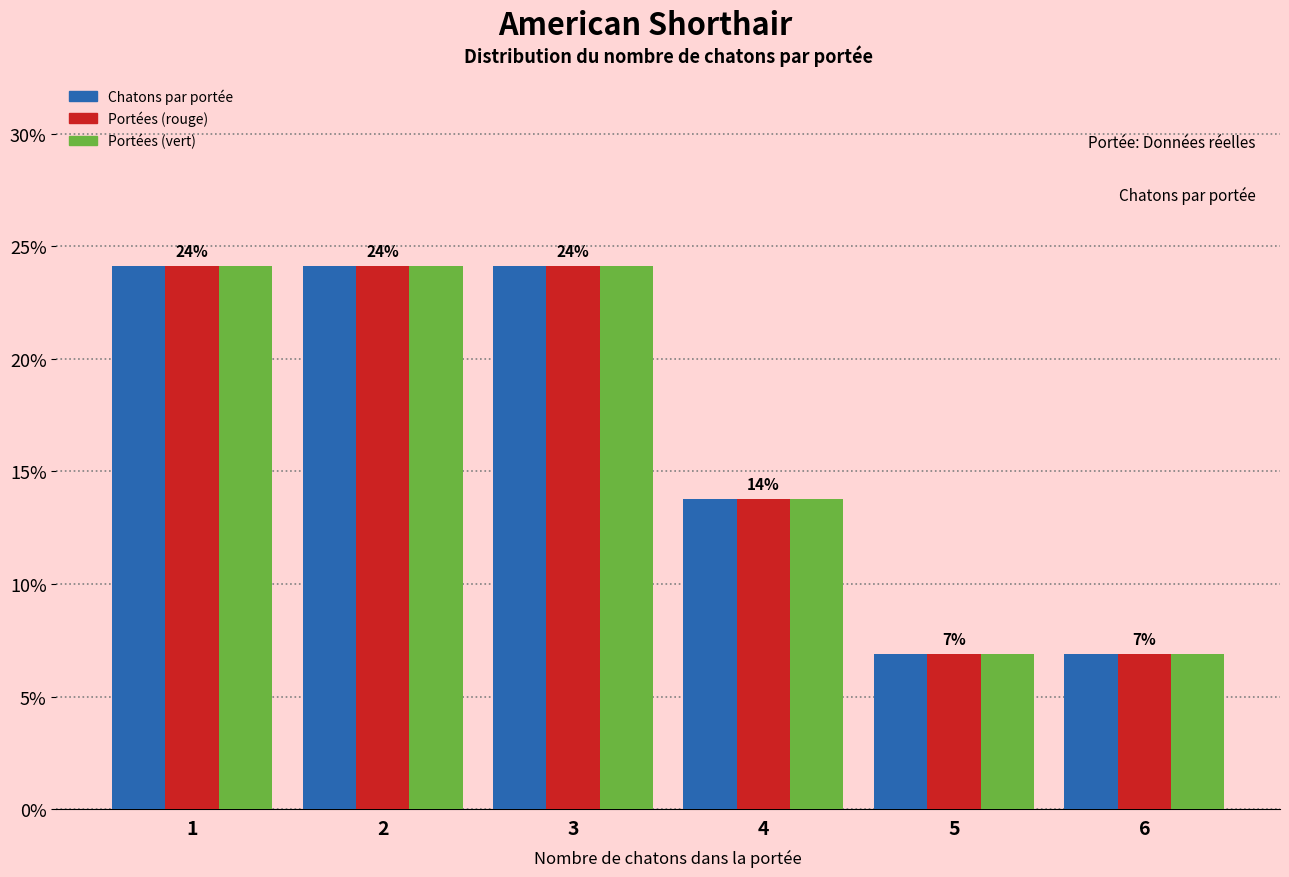

Reading right to left, transcribe all the data shown in this chart.

Chatons par portée: 6.9	6.9	13.8	24.1	24.1	24.1
Portées (rouge): 6.9	6.9	13.8	24.1	24.1	24.1
Portées (vert): 6.9	6.9	13.8	24.1	24.1	24.1